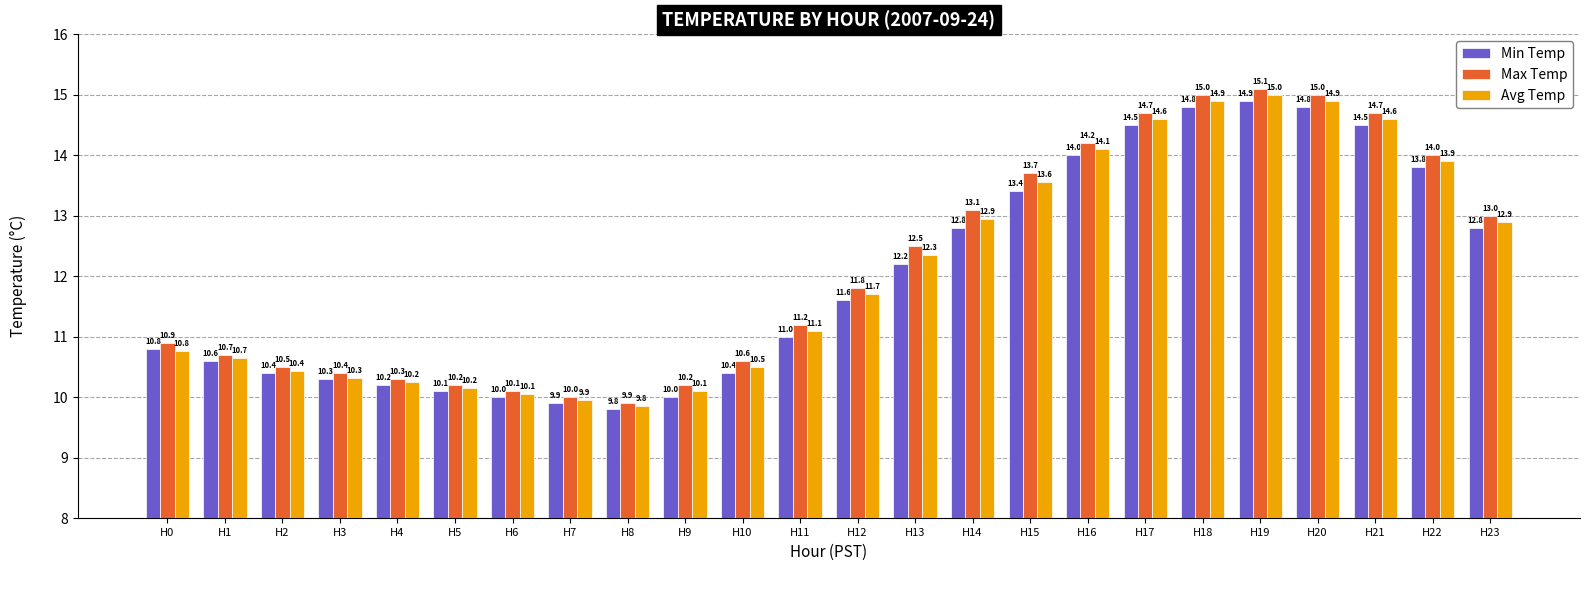

How many data points does each series have?

24